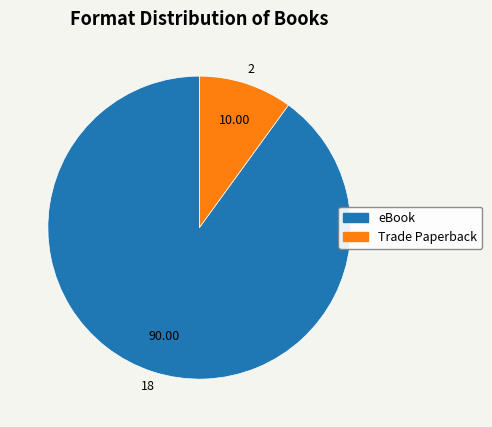

Count the number of slices in the pie.

2